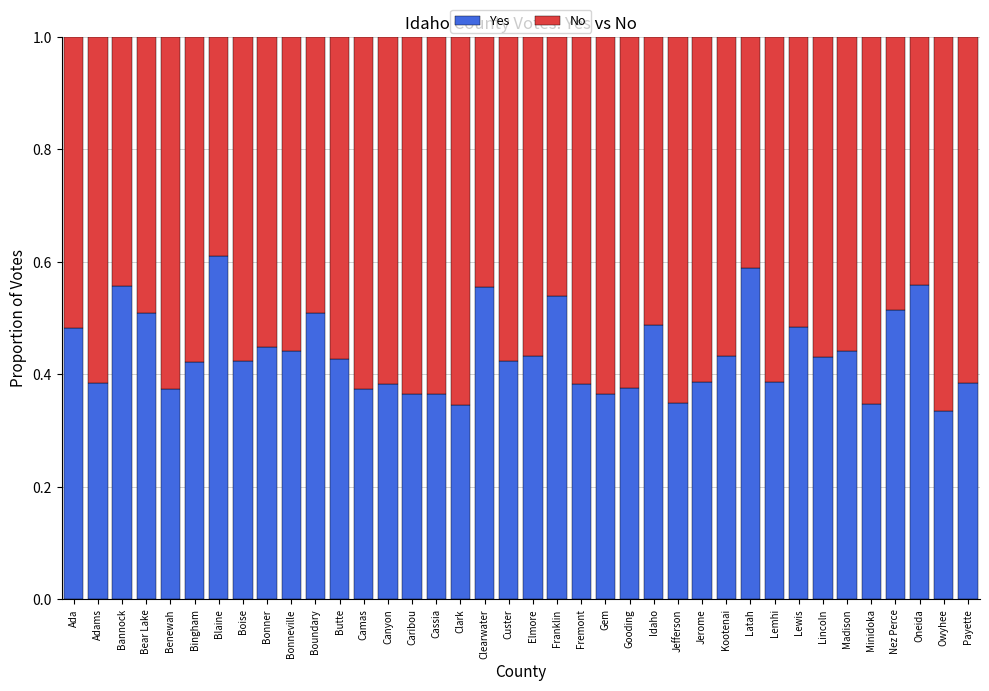

What is the total value across all series at Nez Perce?

1.0